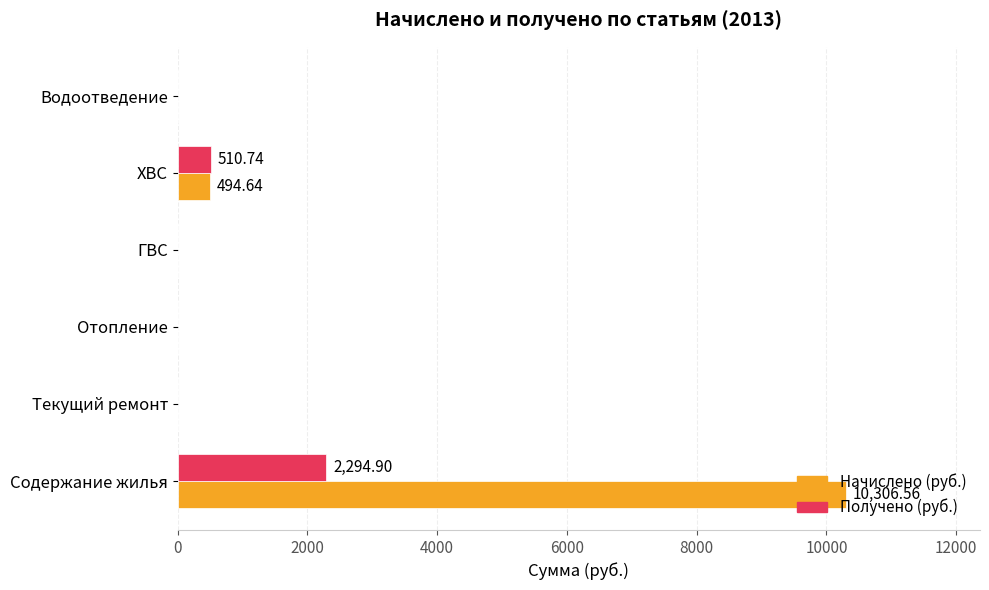

Where is Начислено (руб.) nearest to the value 5153?

ХВС